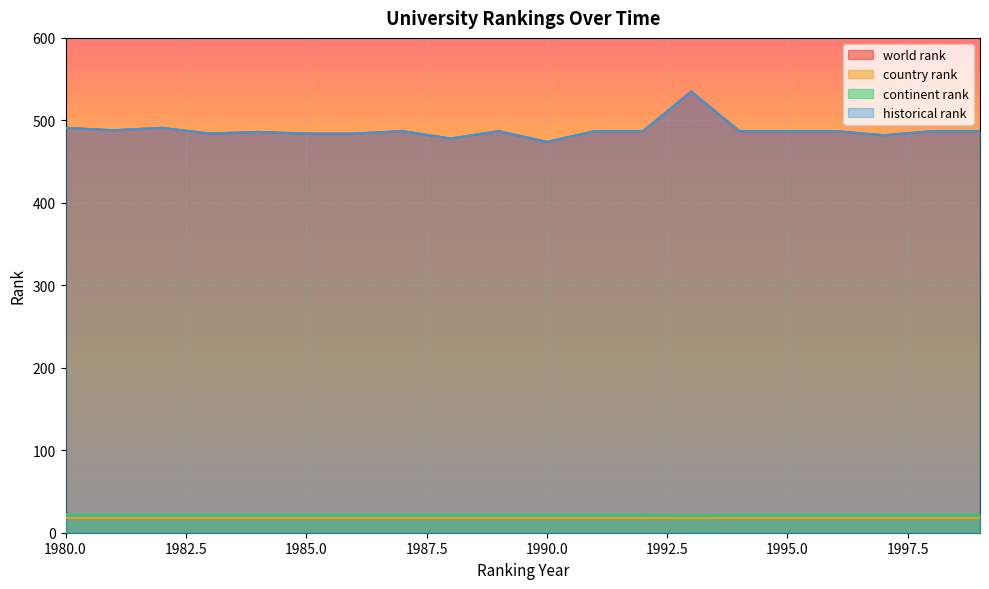

What is the value of the continent rank point at the 20th from the left?

22